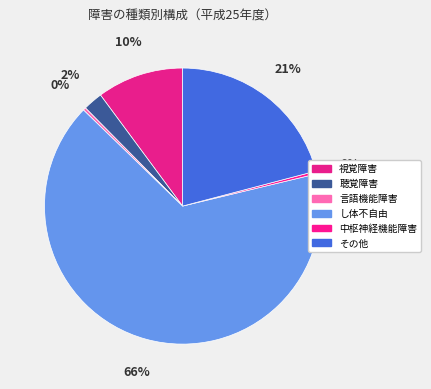

How many segments does this pie chart have?

6